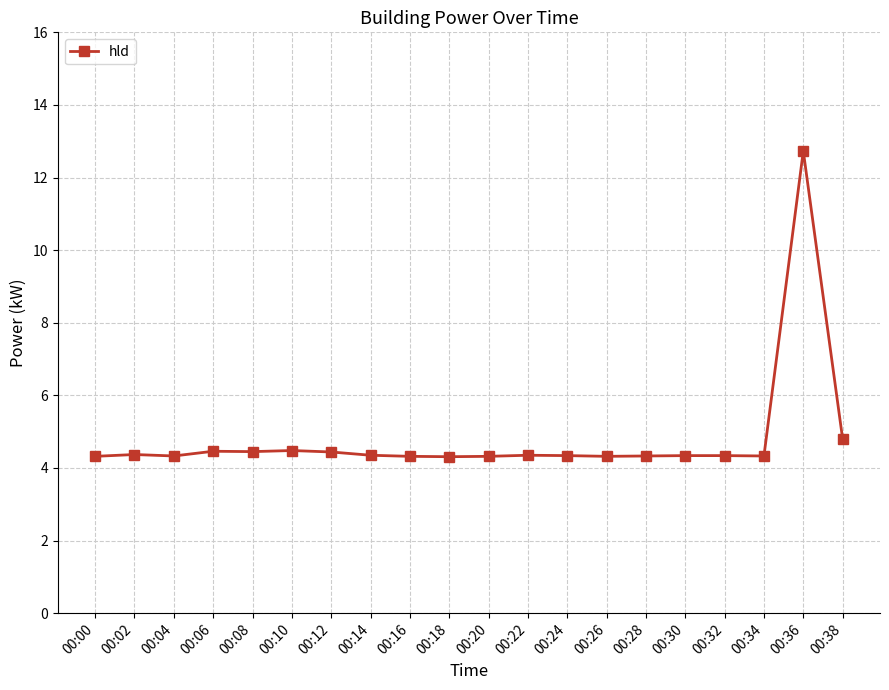

What is the change in value from 00:30 to 00:38?

+0.5